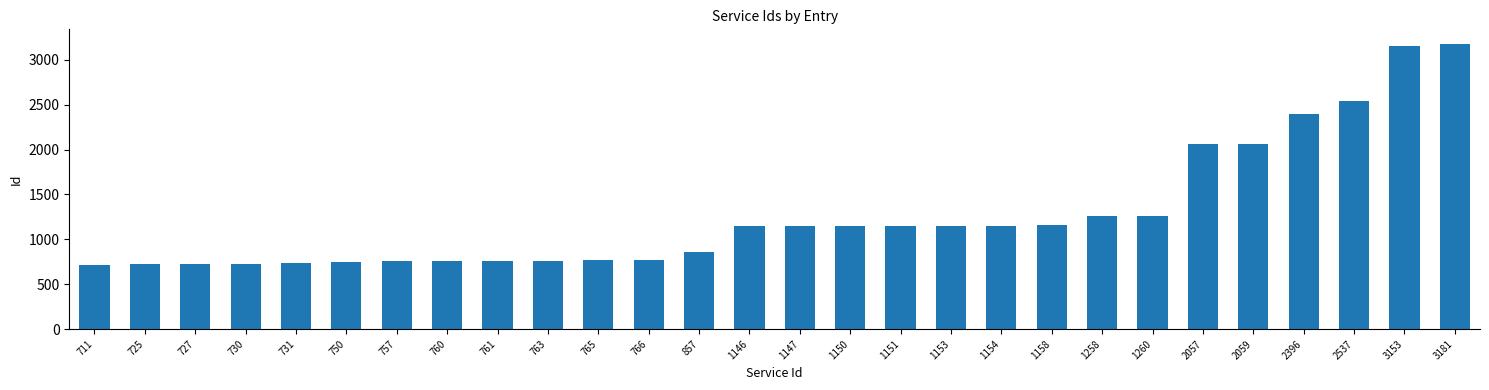

What is the sum of all values?

35763